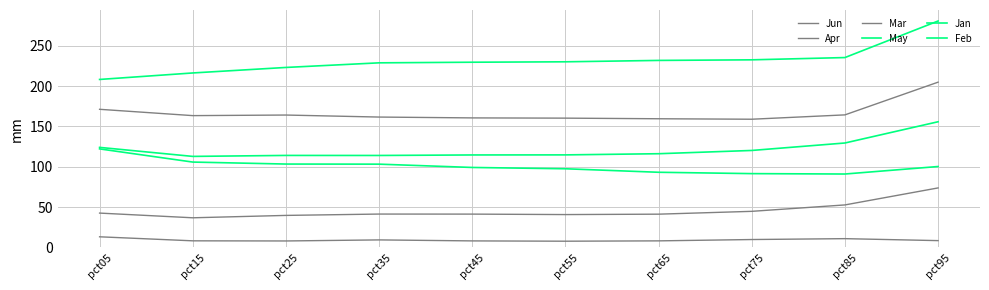

Does the chart have visible grid lines?

Yes